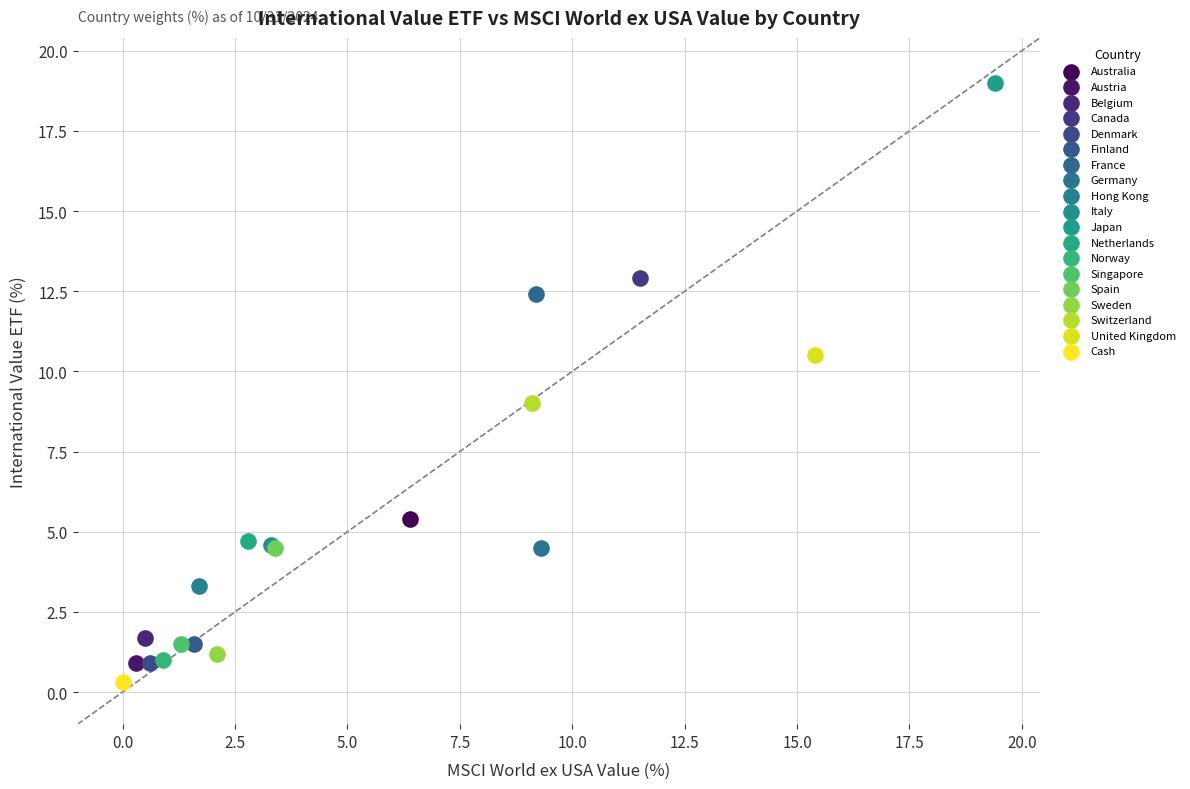

Which series contains the highest Y value?

Japan